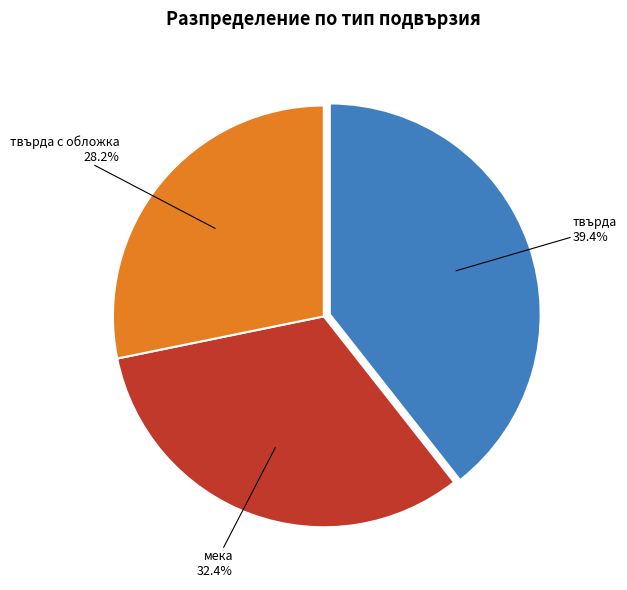

To the nearest percent, what percentage of the pie is твърда с обложка?

28%